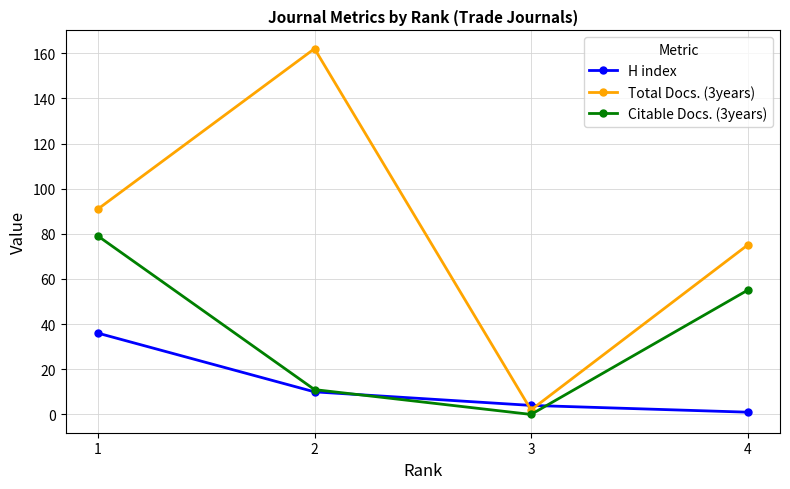

The value of H index at 1 is 36. True or false?

True